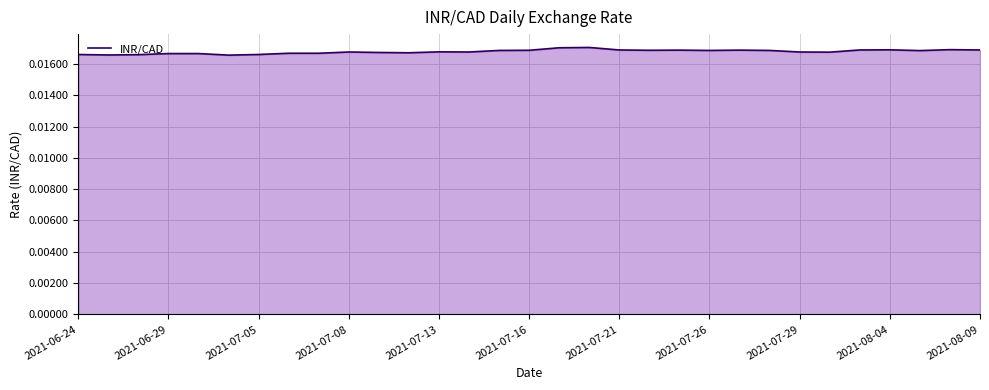

How many interior local valleys (lower than both neighbors) does the data have?

8